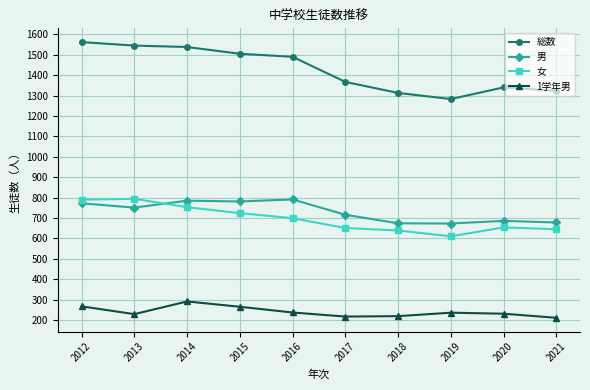

At which label does 総数 first exceed 1490?

2012